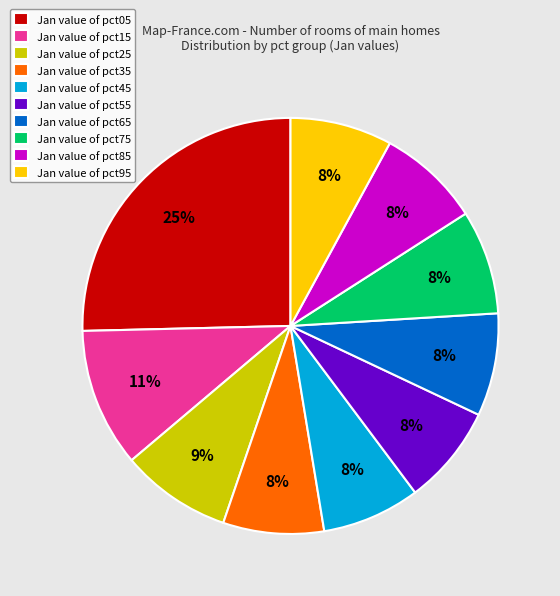

How many segments does this pie chart have?

10